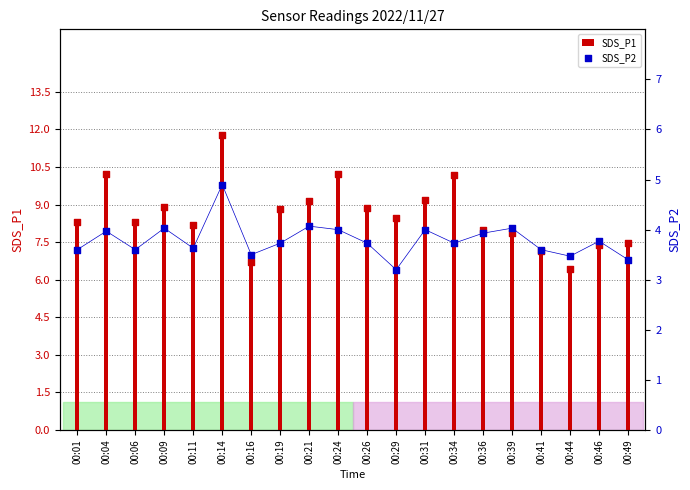

What is the total value across all series at 00:09?

12.9